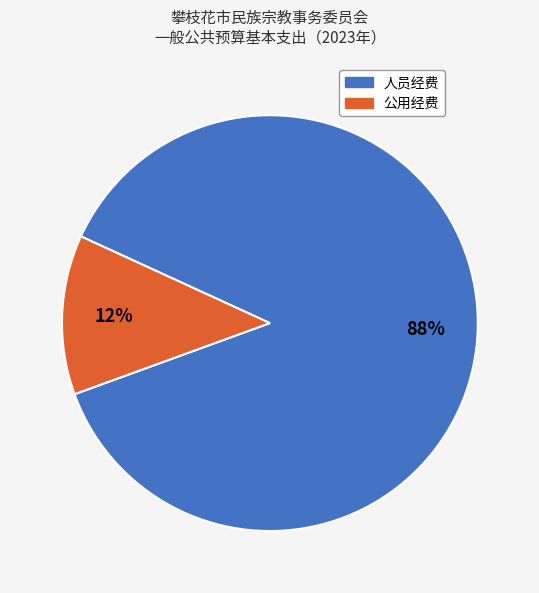

Does 人员经费 represent more than half of the total?

Yes